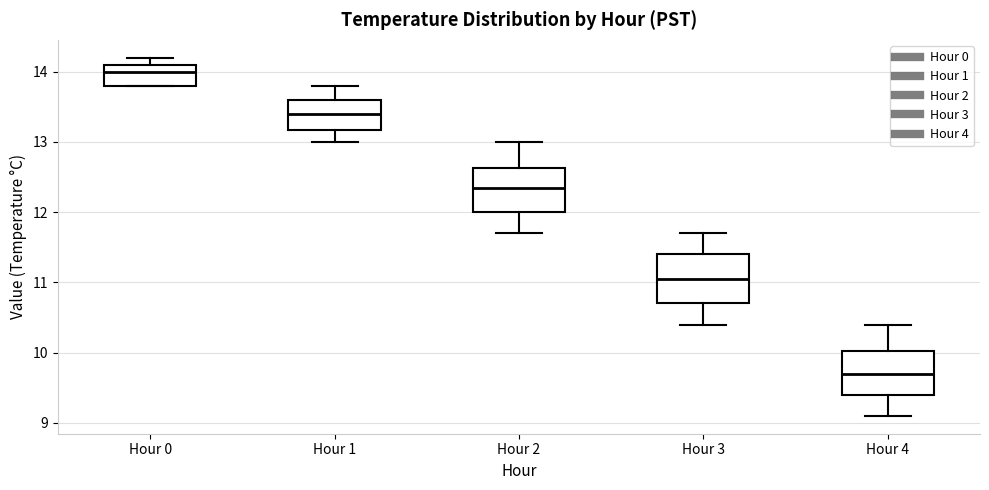

Reading left to right, read every box against the y-axis: the position of its median line, the range the box covers, and the ends of its whiskers. The values are not printed on the chart, so give them approximately, as read against the axis.

Hour 0: median 14.0, box 13.8 to 14.1, whiskers 13.8 to 14.2
Hour 1: median 13.4, box 13.2 to 13.6, whiskers 13.0 to 13.8
Hour 2: median 12.4, box 12.0 to 12.6, whiskers 11.7 to 13.0
Hour 3: median 11.1, box 10.7 to 11.4, whiskers 10.4 to 11.7
Hour 4: median 9.7, box 9.4 to 10.0, whiskers 9.1 to 10.4